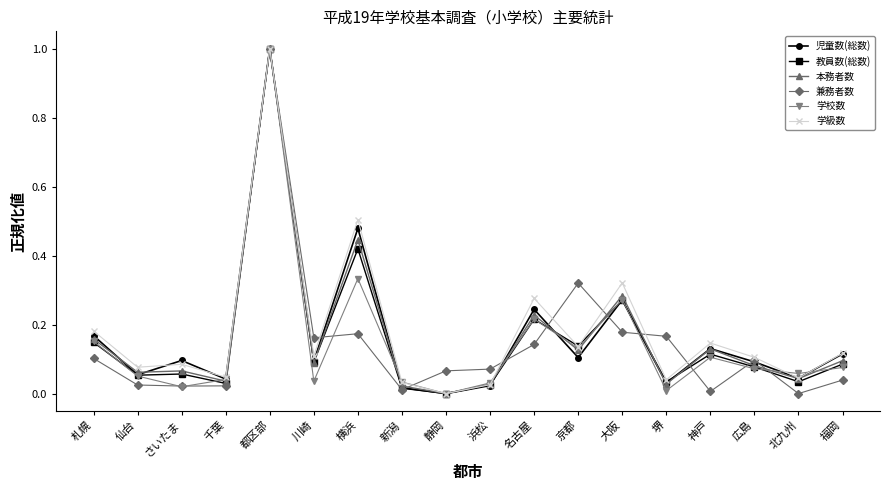

Which series changed the most between 千葉 and 大阪?

学級数